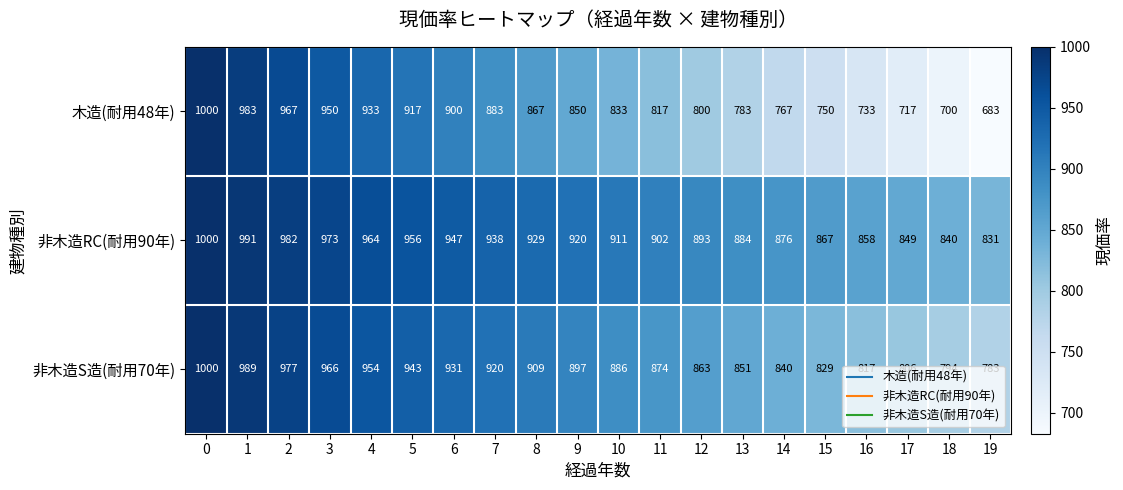

The value of 木造(耐用48年) at 15 is 162. True or false?

False